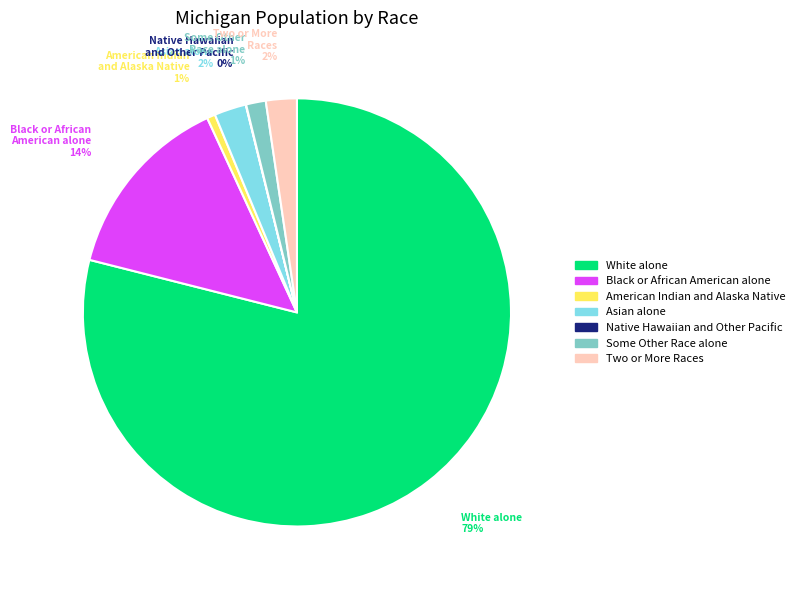

To the nearest percent, what is the average slice percentage?

14%